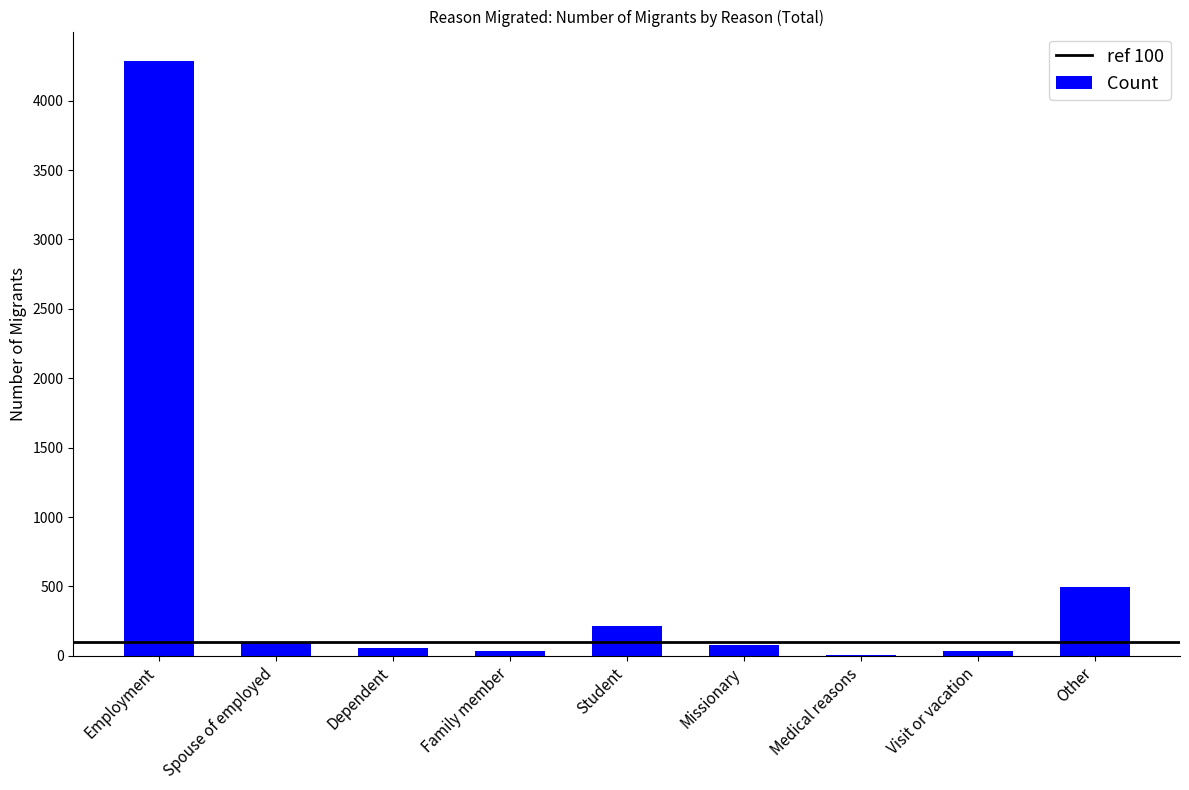

Which category has the highest value across all series?

Employment